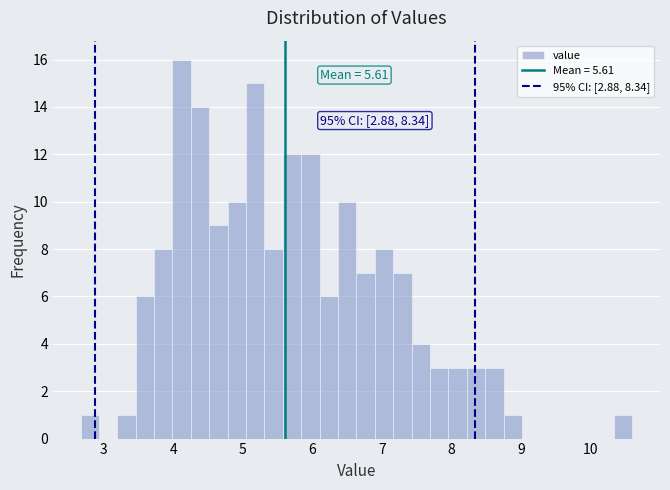

Around what value on the x-axis is the tallest bar? Give the approximate position of its centre, as read against the axis.

4.1